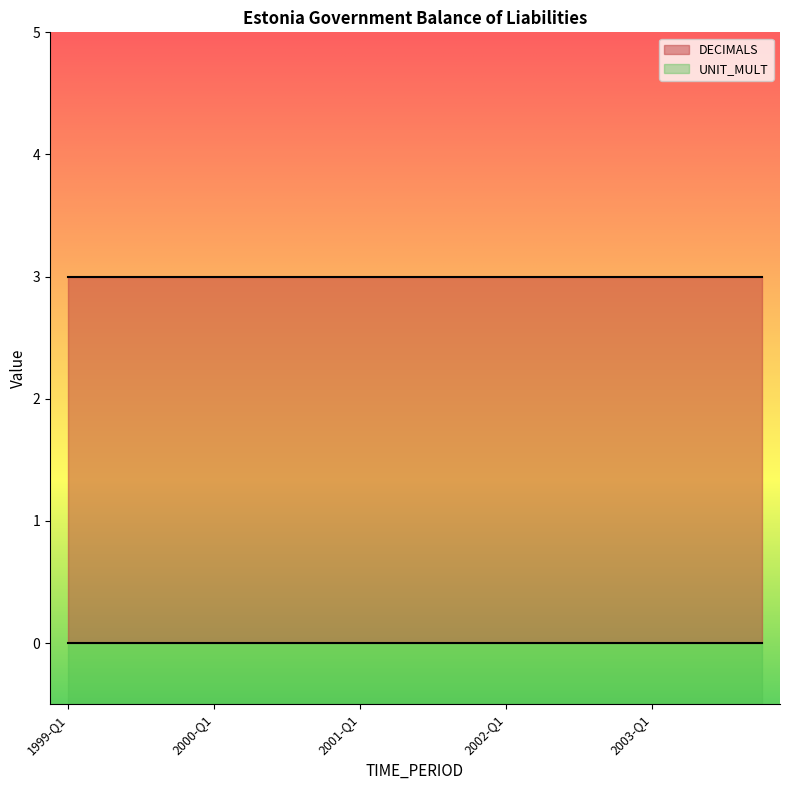

Which series changed the most between 2003-Q3 and 2003-Q4?

DECIMALS